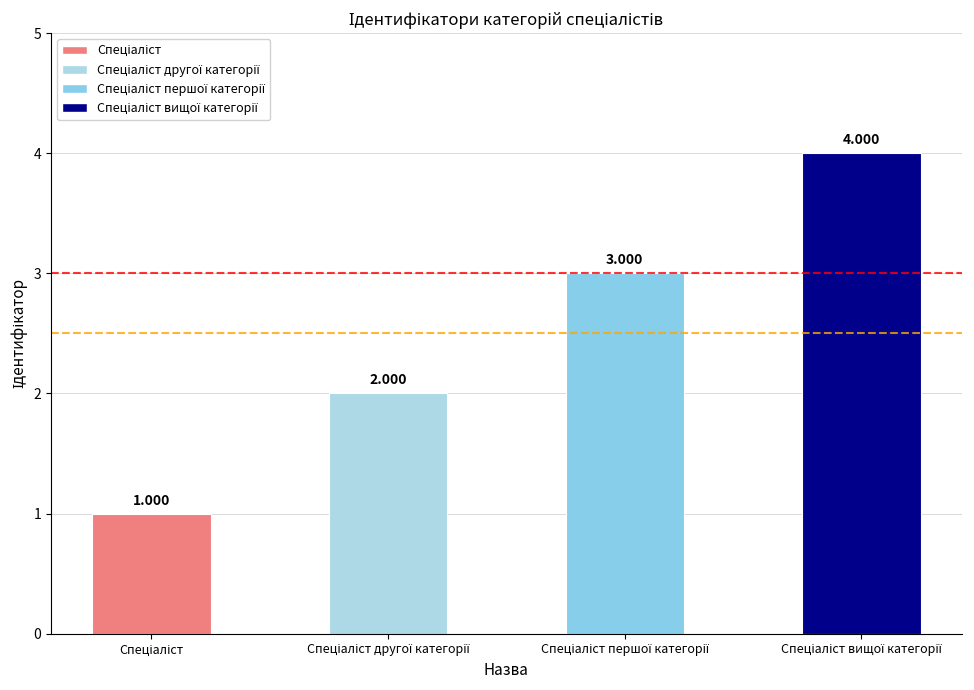

What is the change in value from Спеціаліст першої категорії to Спеціаліст вищої категорії?

+1